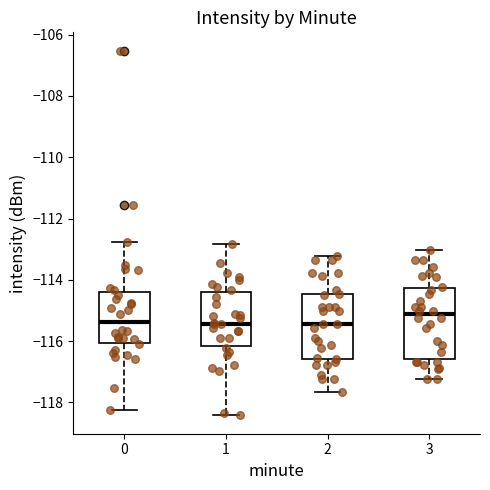

Reading left to right, transcribe this box plot: for each box, give where its median line is, the range the box spans, and where its two whiskers end, as read against the y-axis. The values are not printed on the chart, so give them approximately, as read against the axis.

0: median -115.4, box -116.0 to -114.4, whiskers -118.2 to -112.8
1: median -115.4, box -116.2 to -114.4, whiskers -118.4 to -112.8
2: median -115.4, box -116.6 to -114.4, whiskers -117.6 to -113.2
3: median -115.2, box -116.6 to -114.2, whiskers -117.2 to -113.0